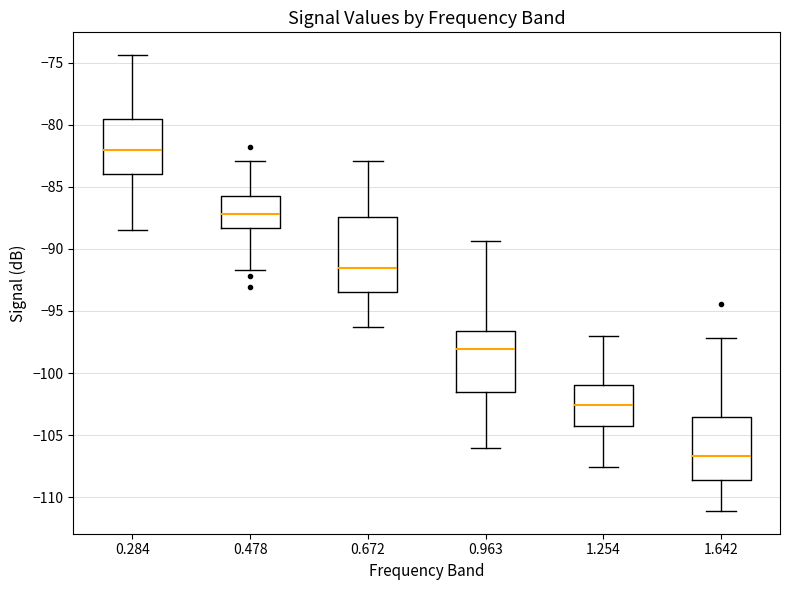

Which box's median line is the lowest?

1.642